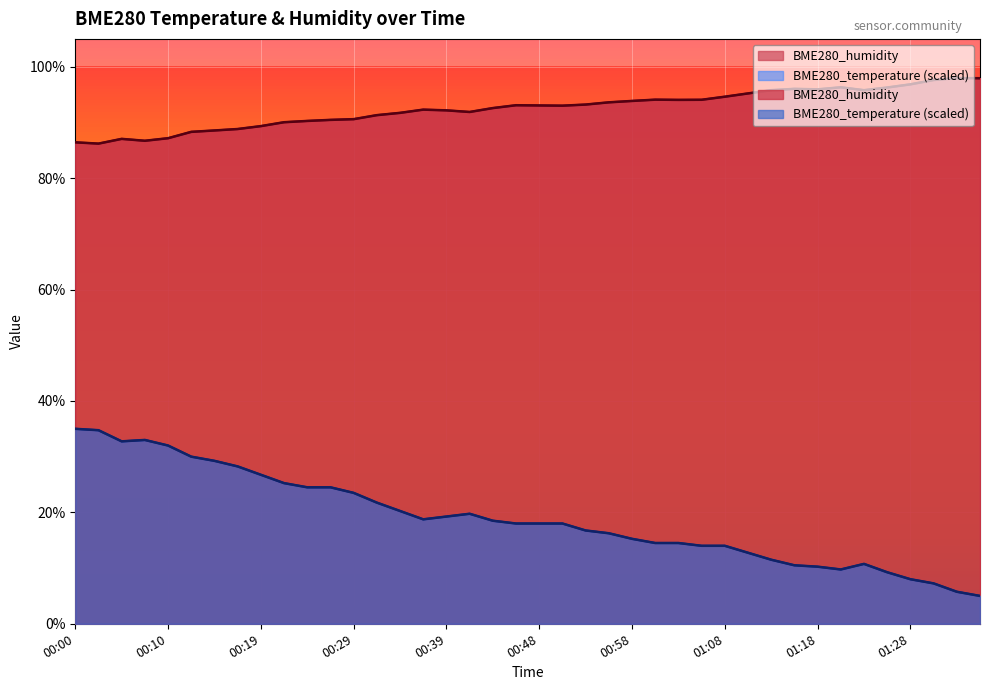

Reading left to right, list all the values displayed in this chart.

BME280_temperature: 35.0	34.8	32.8	33.0	32.0	30.0	29.2	28.3	26.7	25.2	24.5	24.5	23.5	21.8	20.2	18.7	19.2	19.8	18.5	18.0	18.0	18.0	16.7	16.2	15.3	14.5	14.5	14.0	14.0	12.7	11.5	10.5	10.2	9.7	10.7	9.2	8.0	7.2	5.7	5.0
BME280_humidity: 86.4	86.2	87.0	86.7	87.2	88.3	88.6	88.8	89.3	90.0	90.3	90.5	90.6	91.3	91.7	92.3	92.2	91.9	92.6	93.1	93.0	93.0	93.2	93.6	93.9	94.1	94.0	94.1	94.6	95.2	95.8	96.0	95.9	96.3	95.8	96.3	96.8	97.6	98.0	97.9